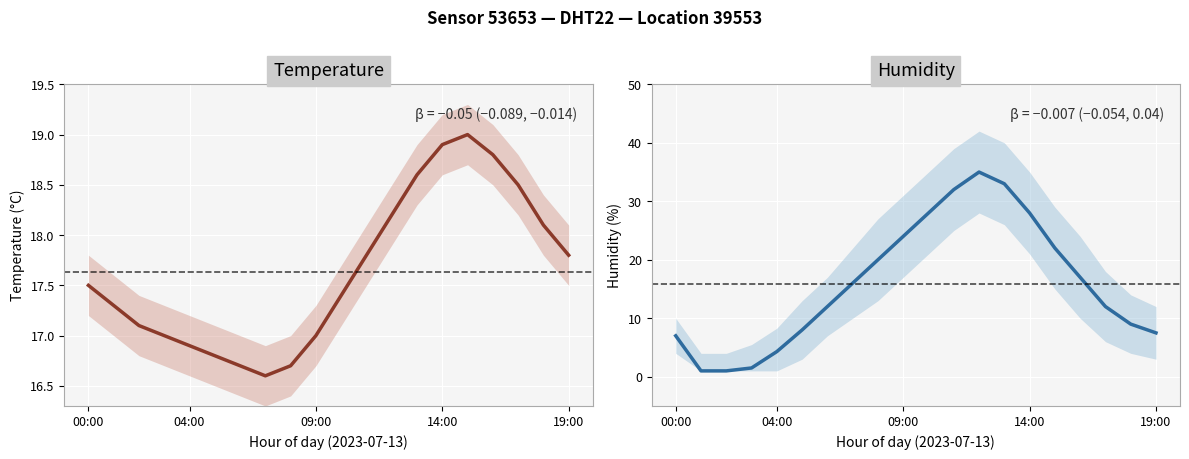

How many intersections are there between Humidity and Temperature?

2